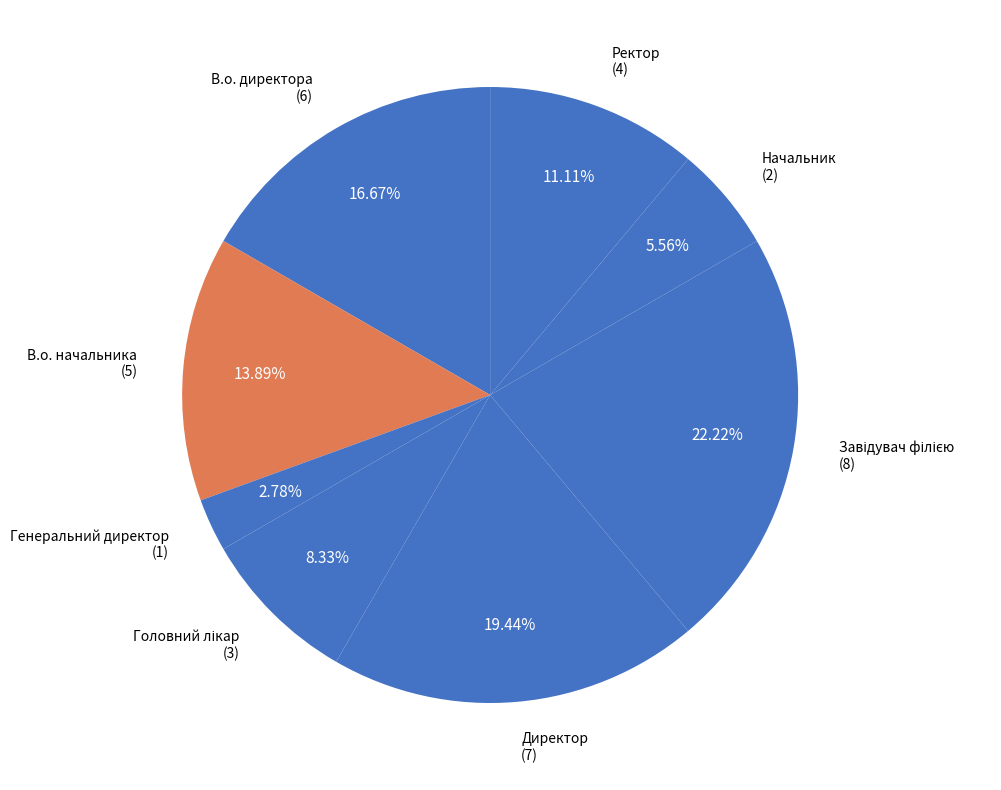

Which category has the smallest portion of the pie?

Генеральний директор